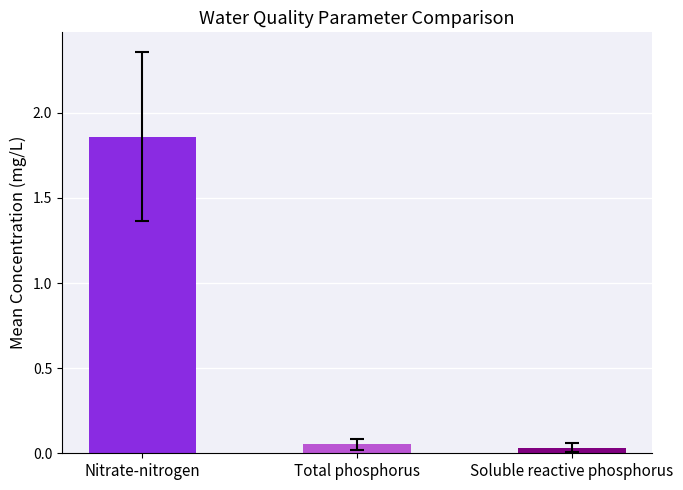

What is the label of the 3rd bar from the left?

Soluble reactive phosphorus